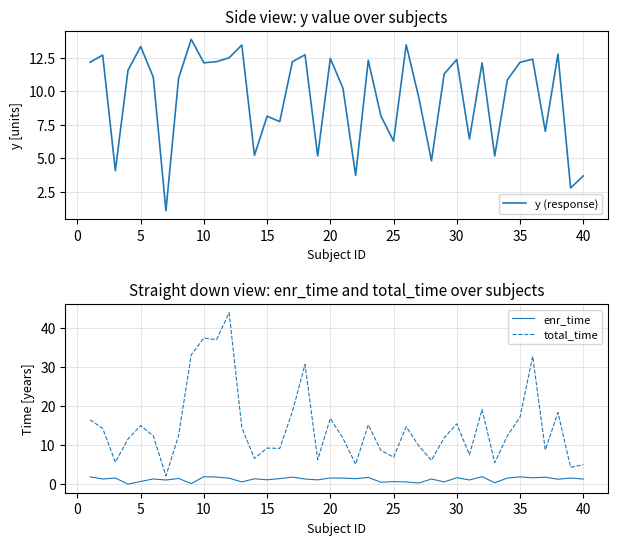

Which series has the largest total across all categories?

total_time